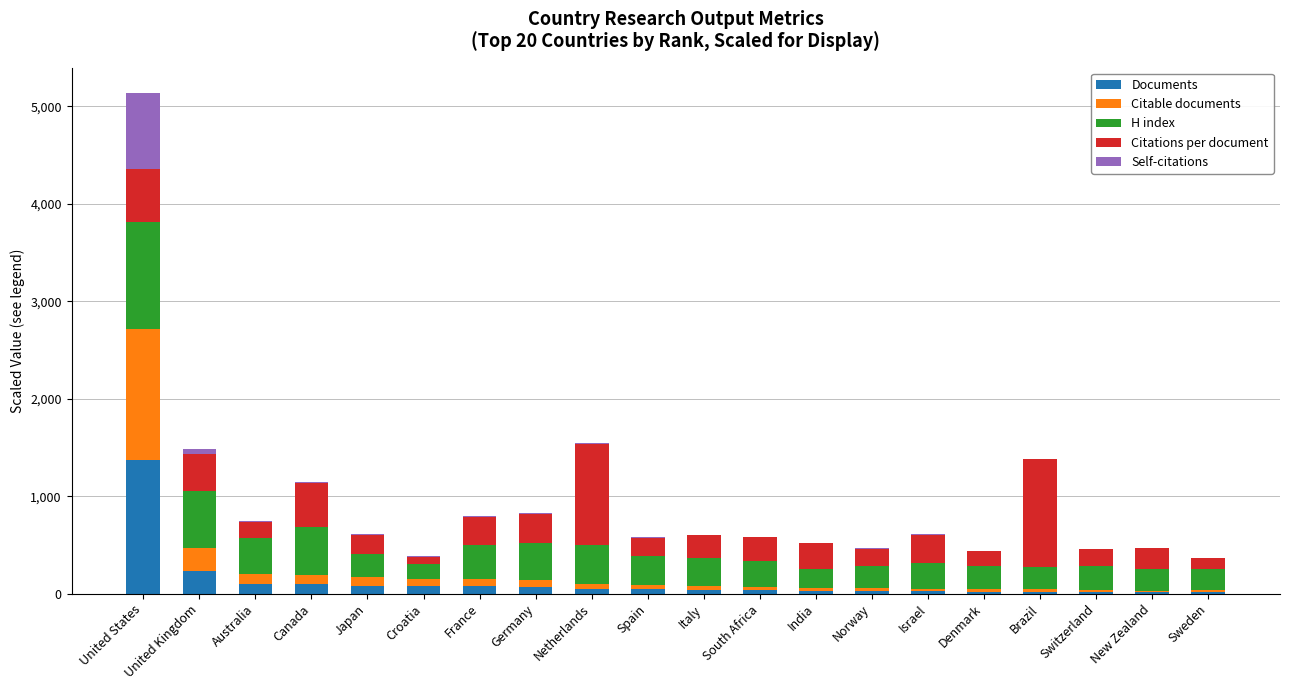

What is the sum of all Documents values?

2455.0